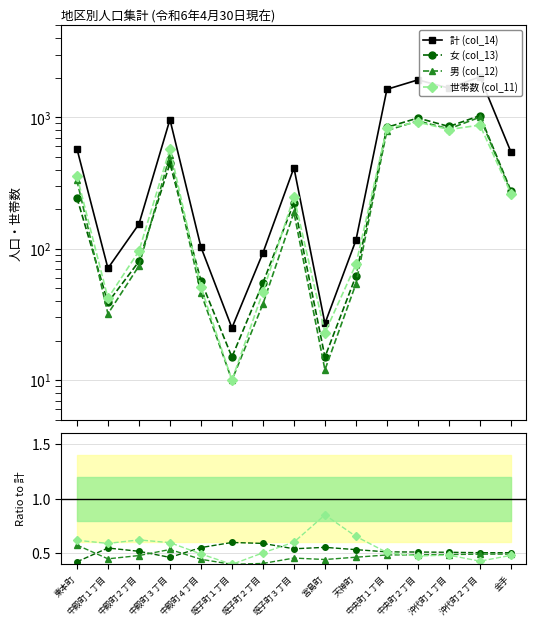

How many categories are shown in the chart?

15